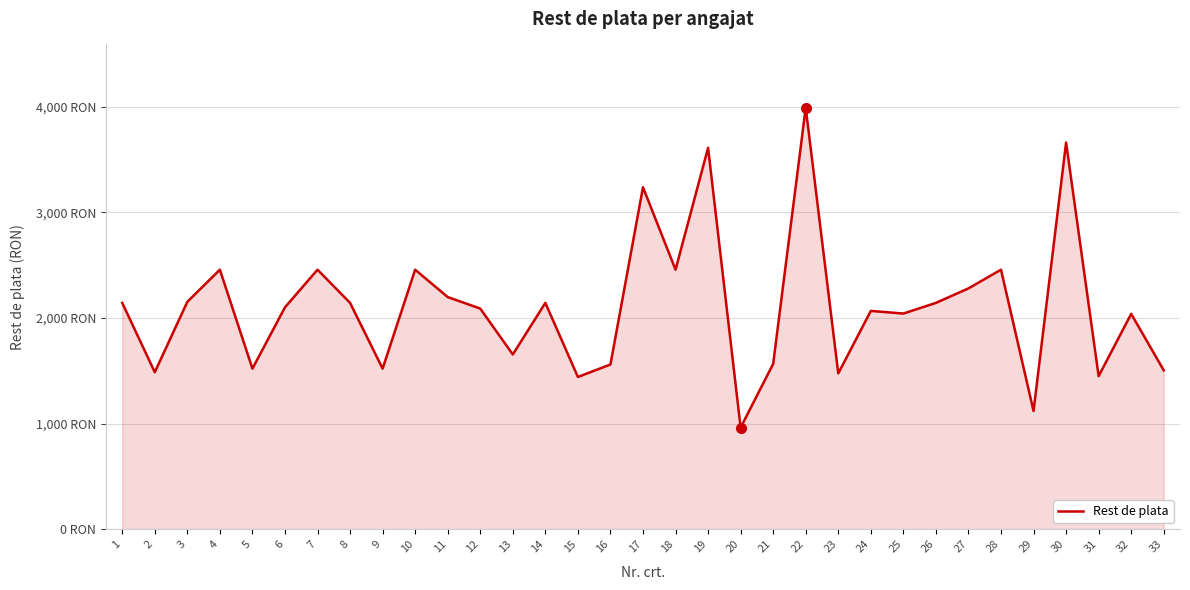

How many interior local peaks (higher than both neighbors) does the data have?

11